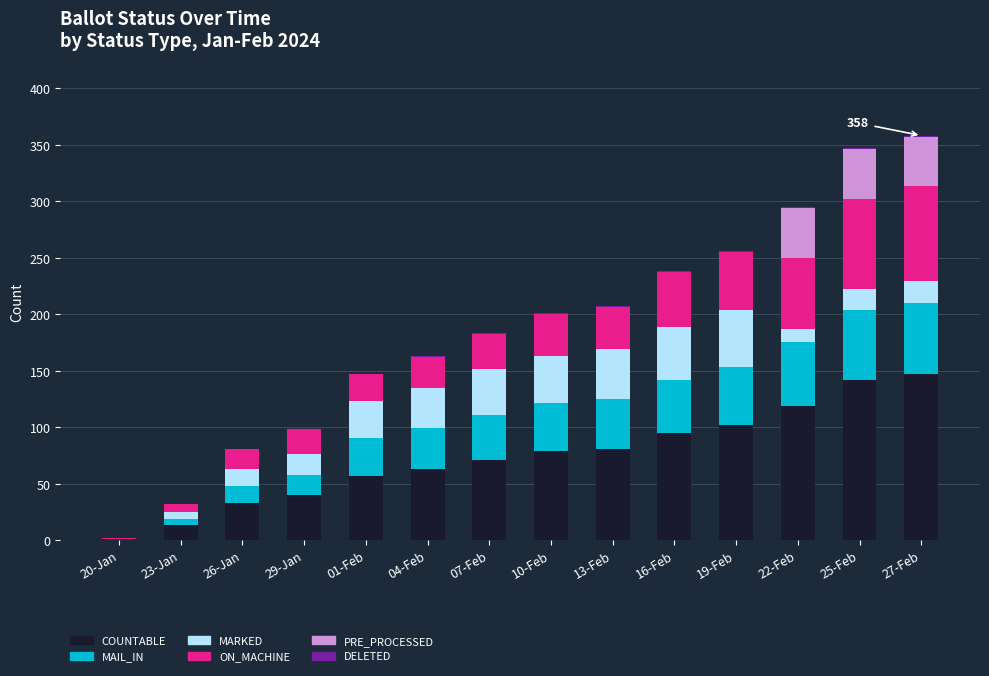

True or false: COUNTABLE has a value of 54 at 19-Feb.

False